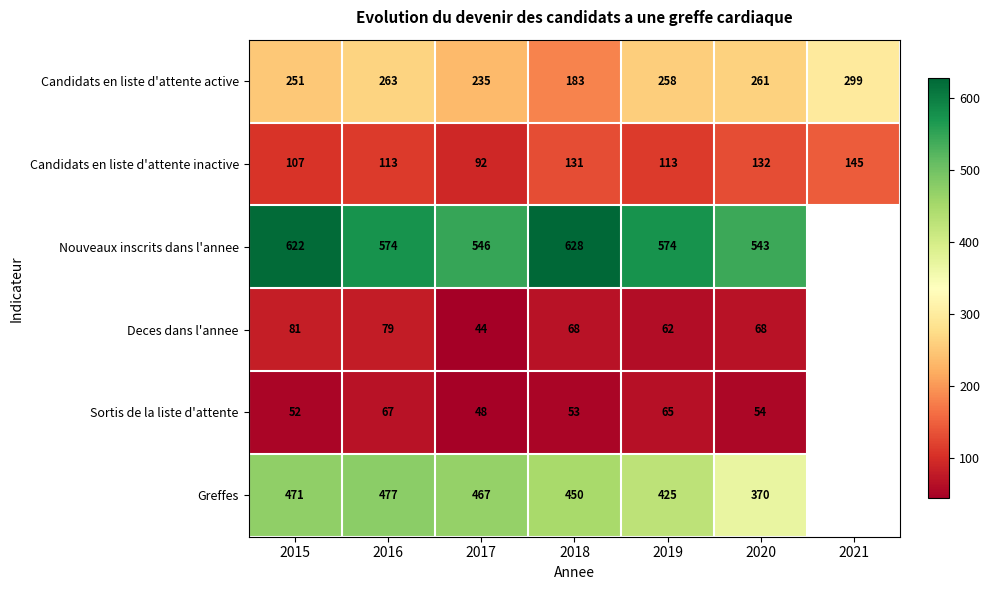

At which label is Candidats en liste d'attente active closest to 241?

2017